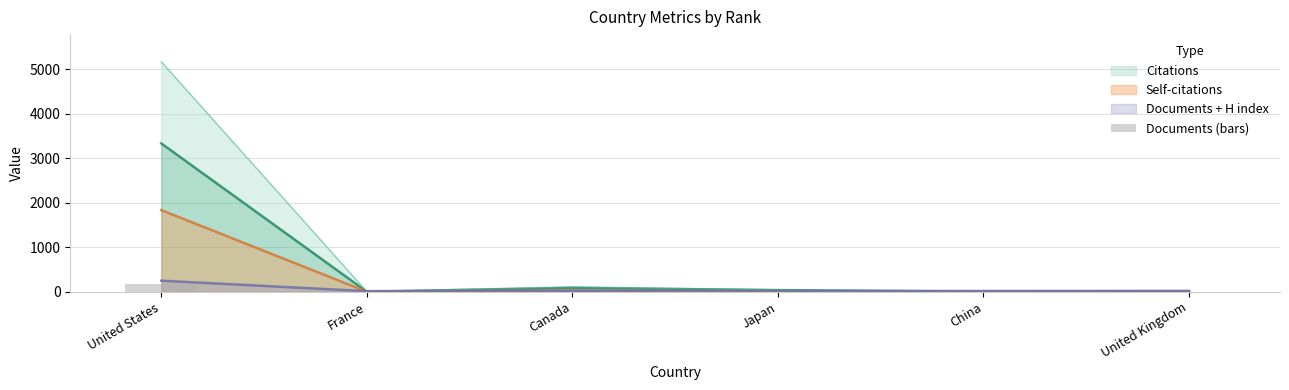

What is the difference between the second highest and second lowest values?

8